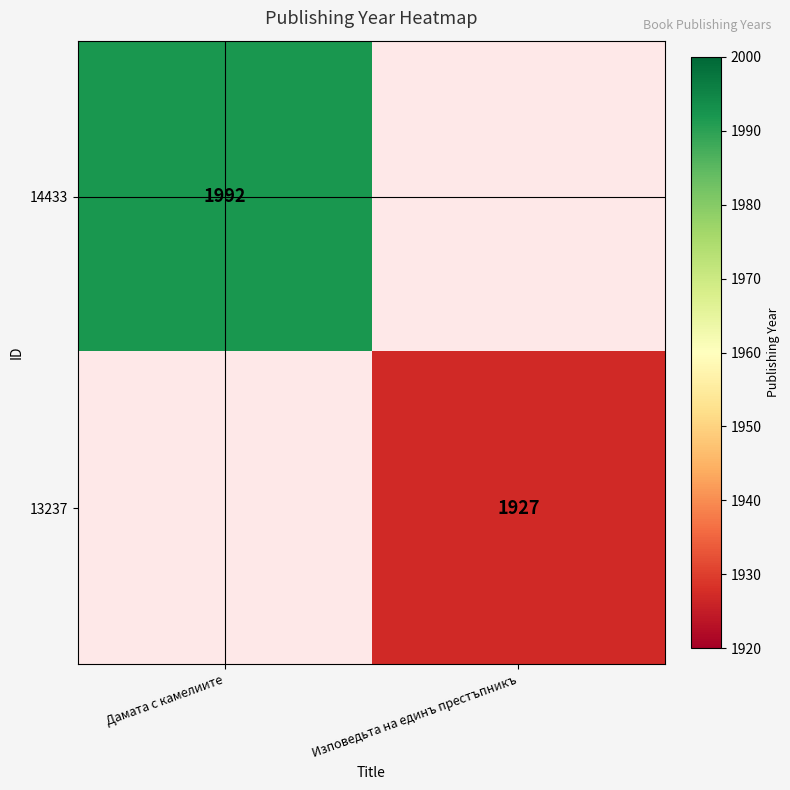

The value of 14433 at Дамата с камелиите is 1079. True or false?

False